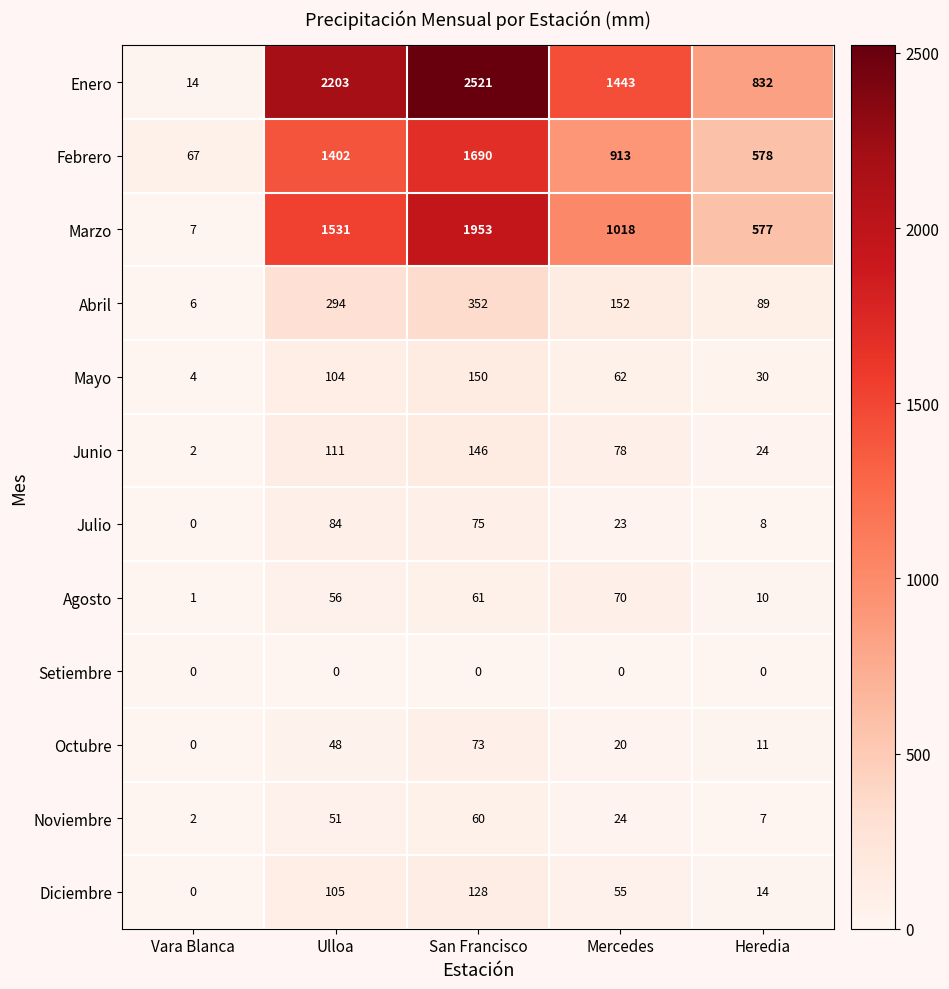

How many Abril values are between 89 and 294?

3